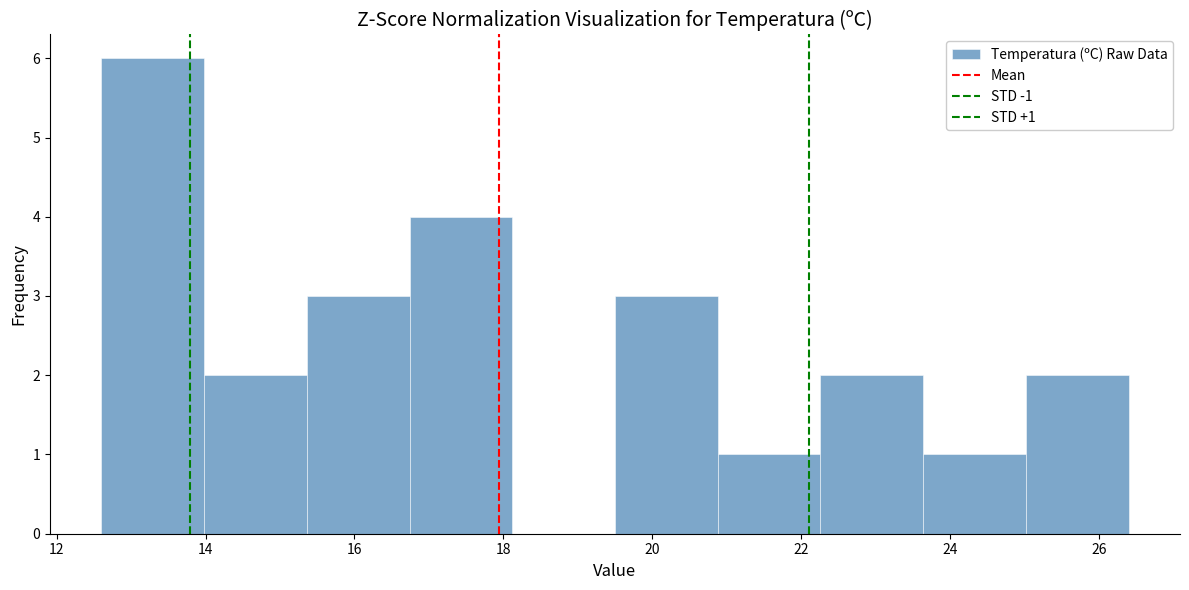

Over which range of the x-axis is the bar tallest?

12.60 to 13.98